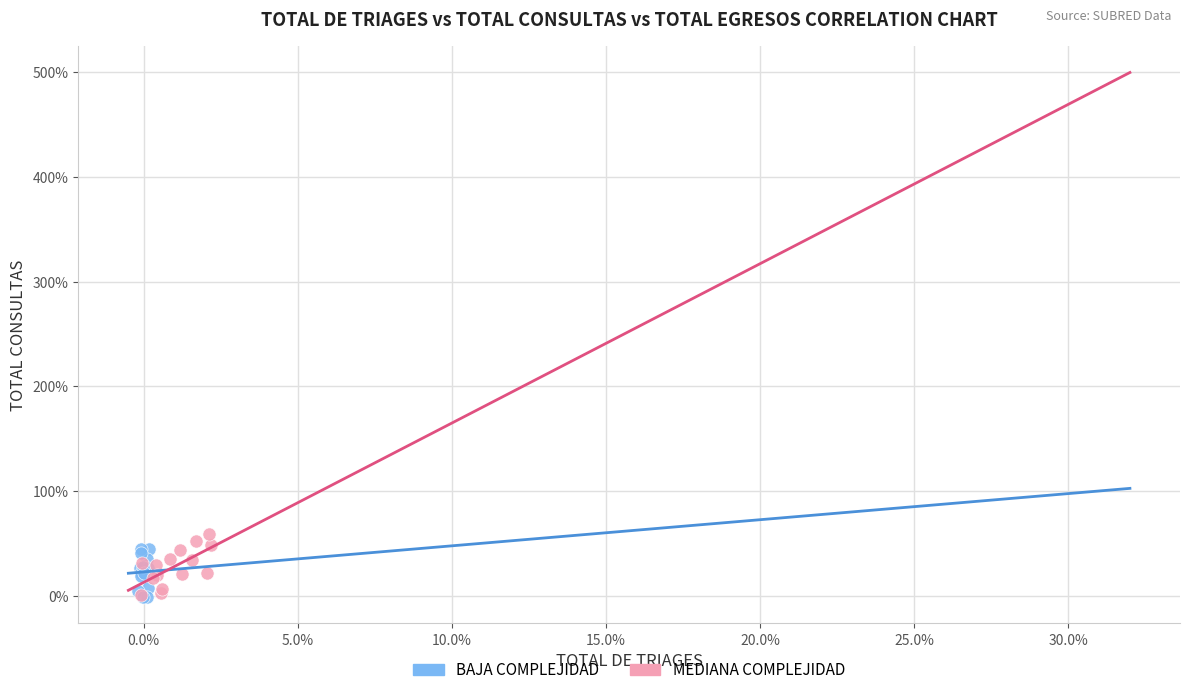

Which series has the widest spread of Y values?

MEDIANA COMPLEJIDAD